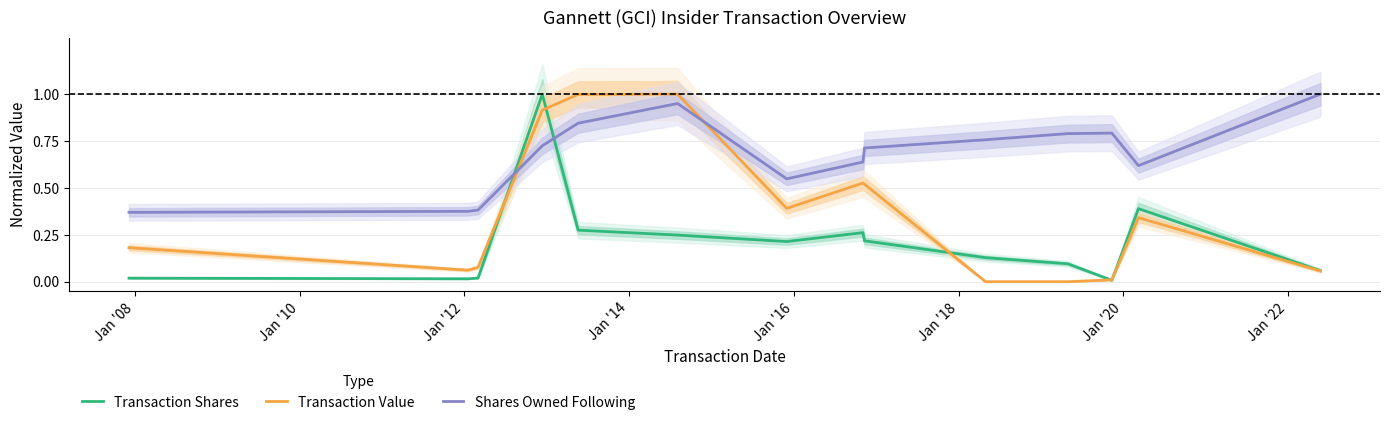

True or false: Transaction Shares and Shares Owned Following intersect in this chart.

True